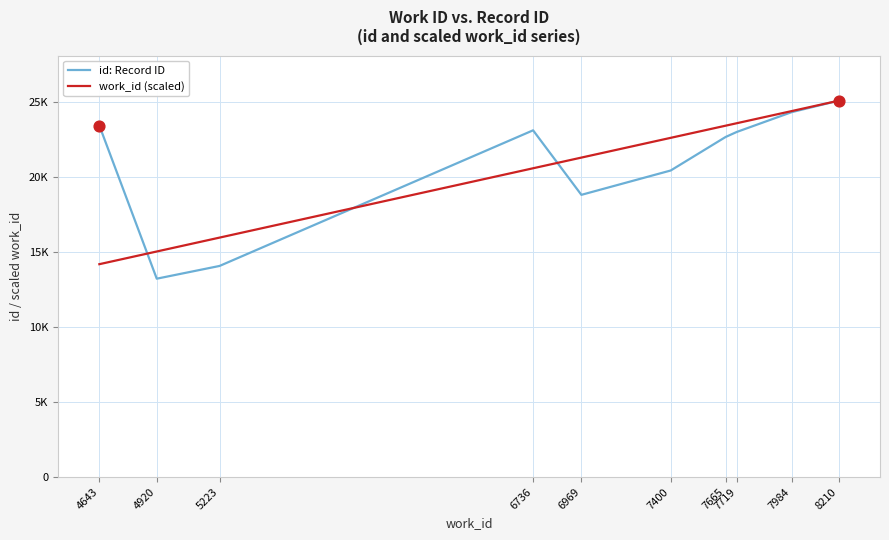

Is the value of id: Record ID at 5223 greater than the value of work_id (scaled) at 5223?

No